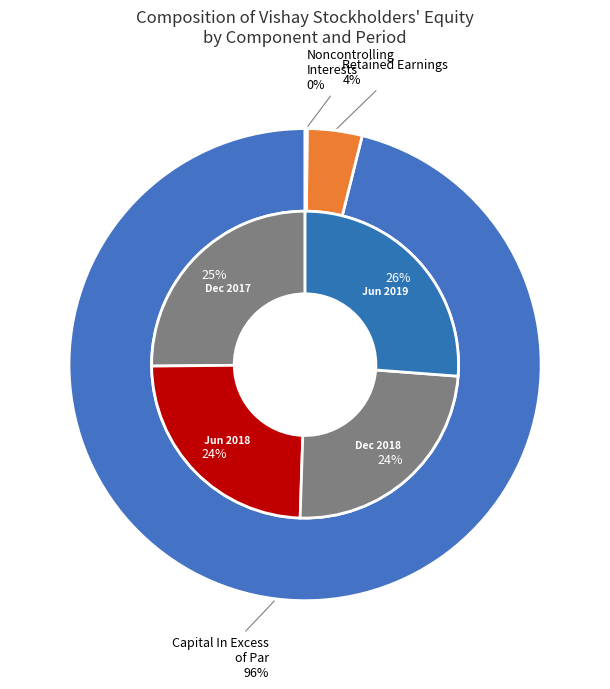

Is 3 the majority of the pie?

No